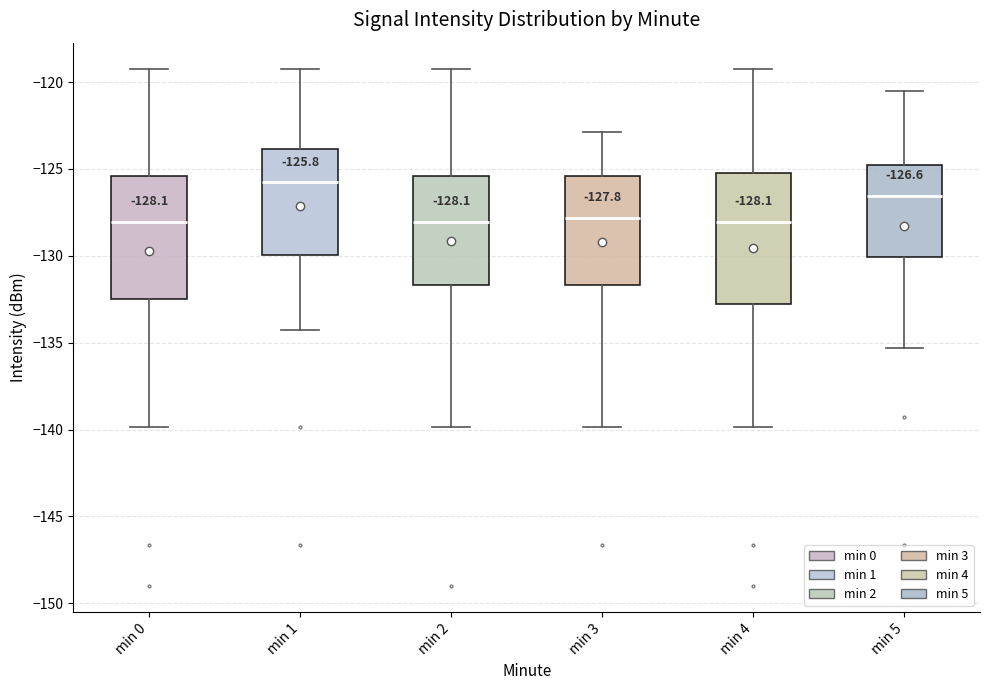

Which box's median line is the highest?

min 1